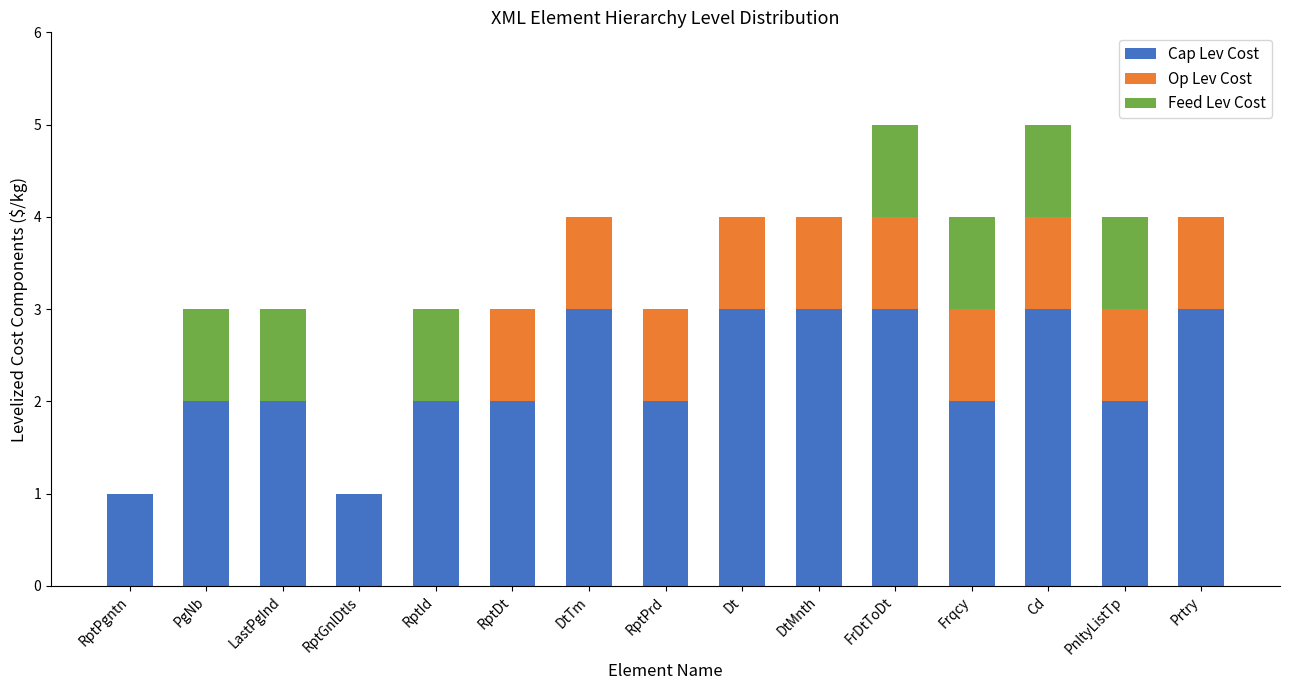

Is it true that Cap Lev Cost equals 1 at RptPrd?

False